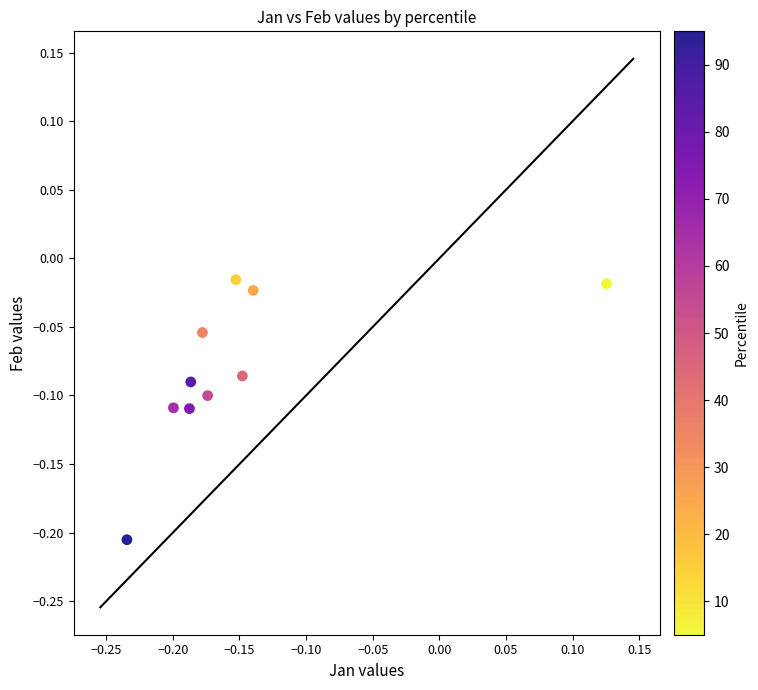

What is the range of X values (max minus min)?

0.4